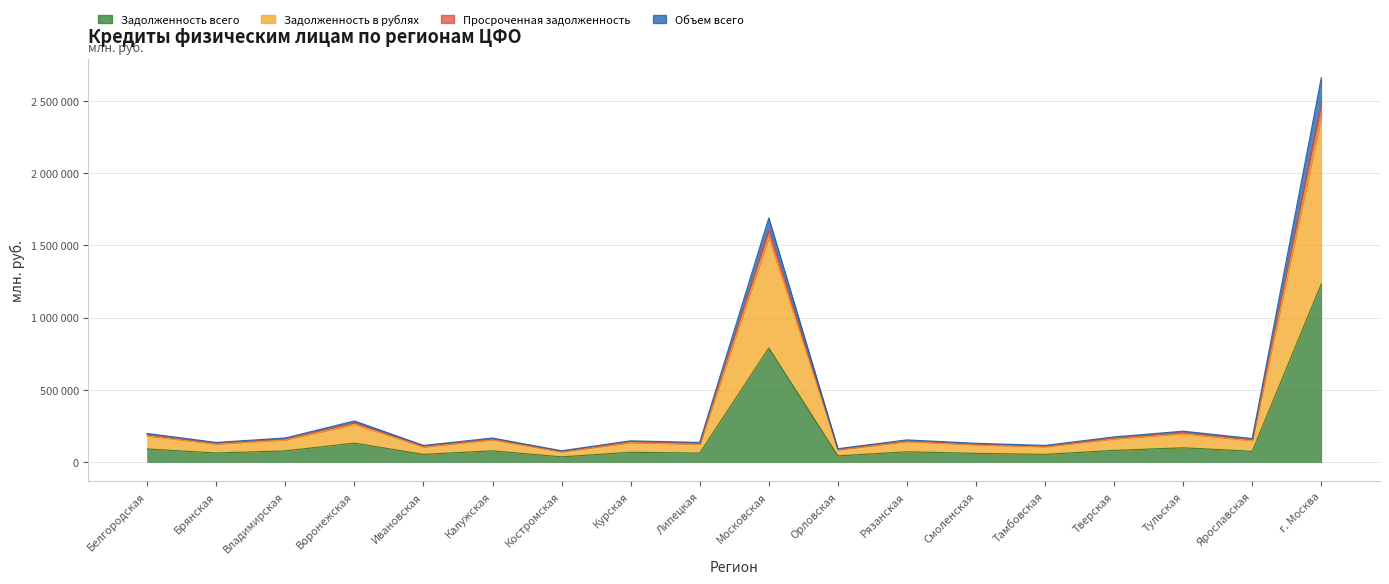

What is the difference between the maximum and minimum values in the Задолженность всего series?

1196927